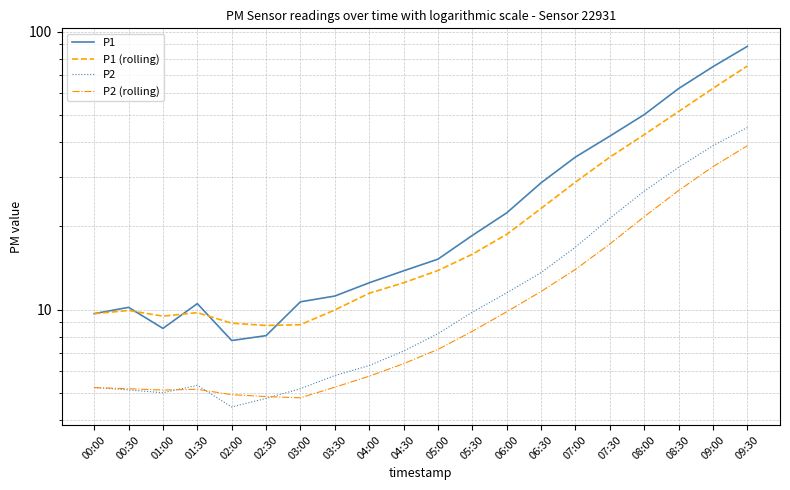

What is the lowest value of the P1 (rolling) series?

8.8